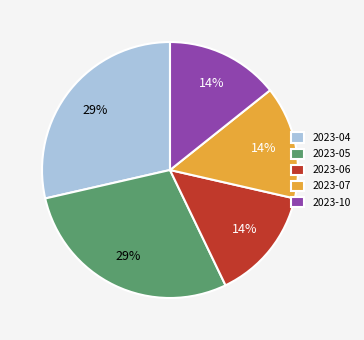

Does 2023-07 account for over 50% of the chart?

No